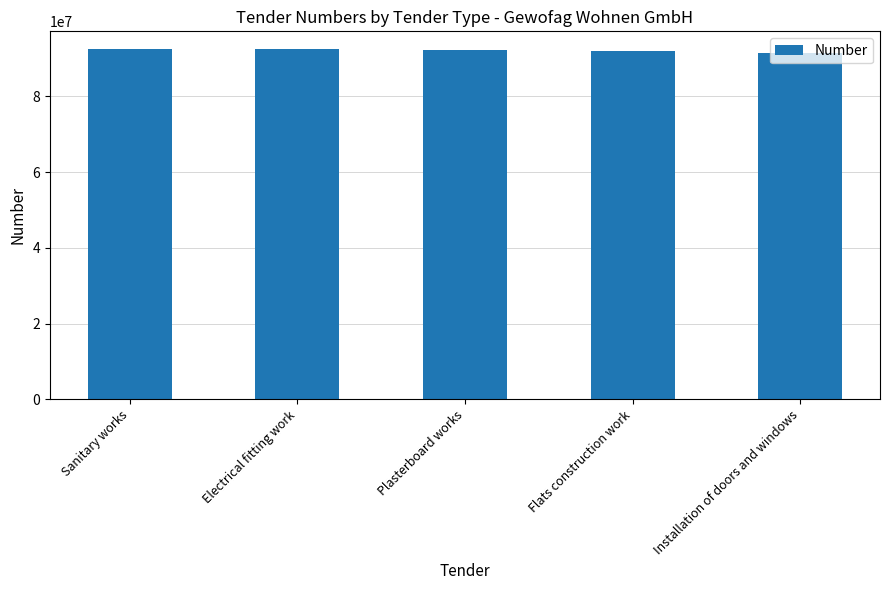

What is the label of the 2nd bar from the left?

Electrical fitting work